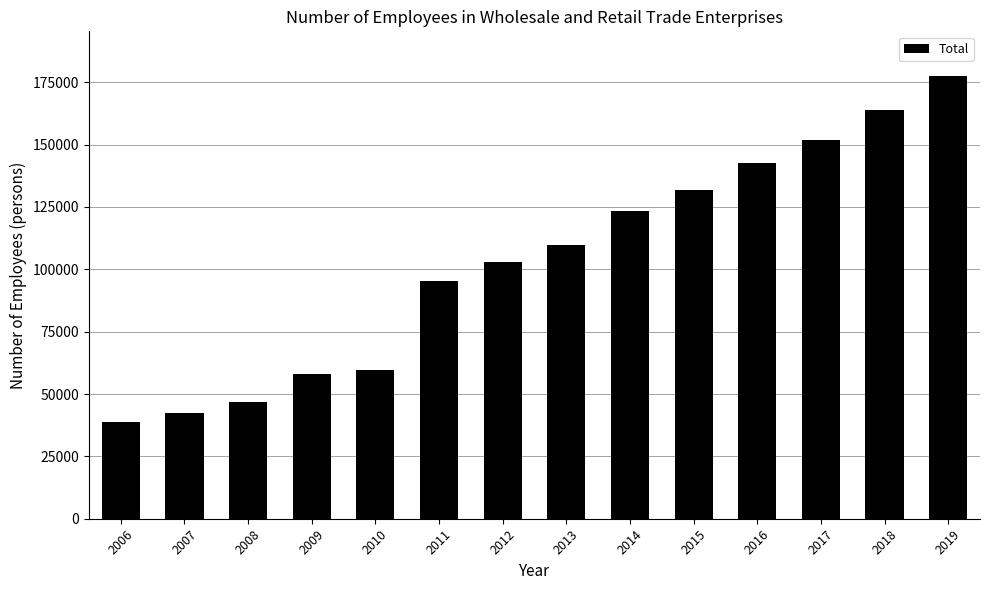

How many series are shown in this chart?

1